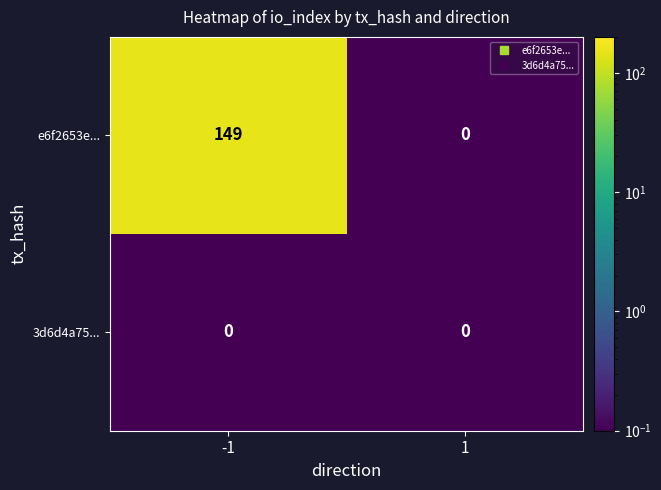

How many categories are shown in the chart?

2